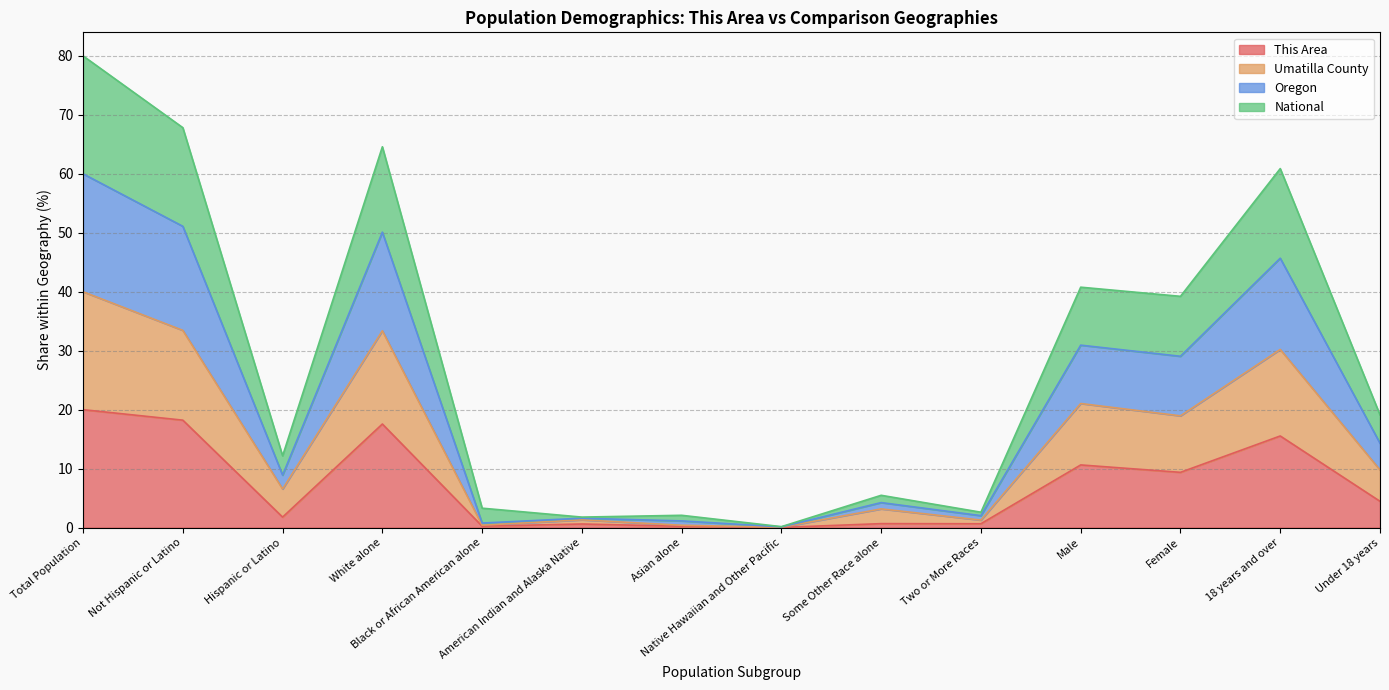

What is the maximum value for This Area?

20.0